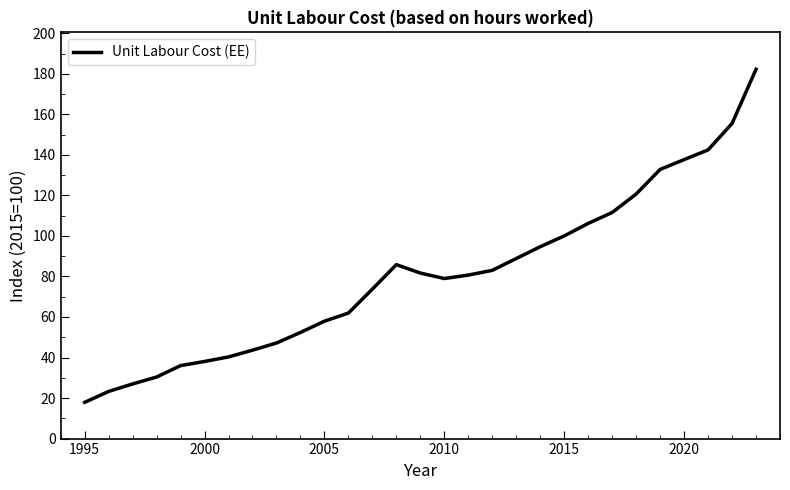

What is the minimum value shown in the chart?

17.9